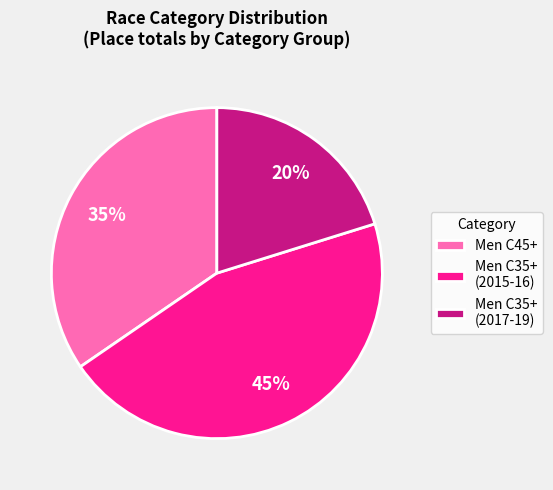

Which has a higher value, Men C35+ (2017-19) or Men C35+ (2015-16)?

Men C35+ (2015-16)